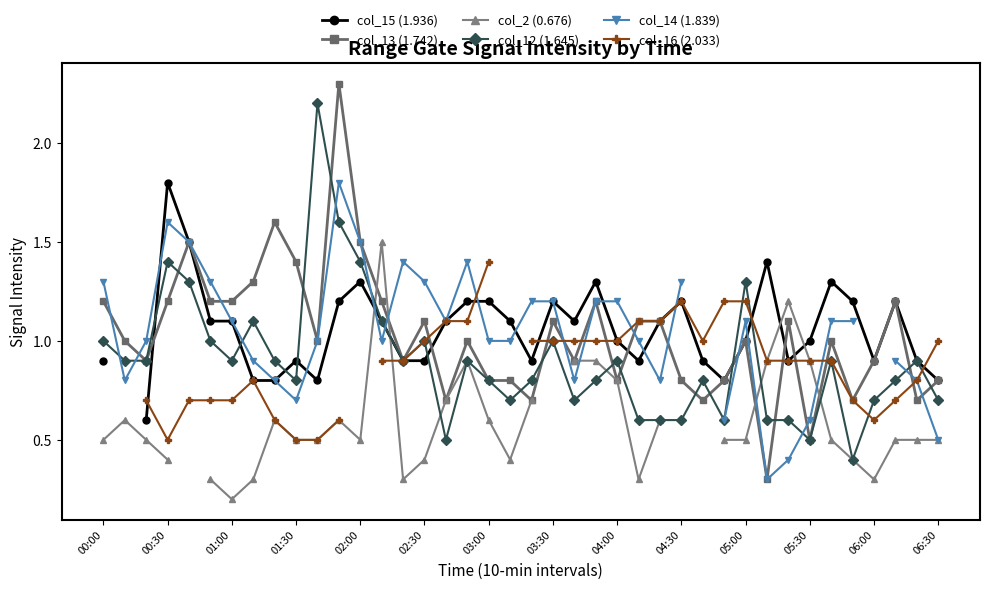

True or false: col_13 (1.742) has more than 1 points higher than both neighbors.

True